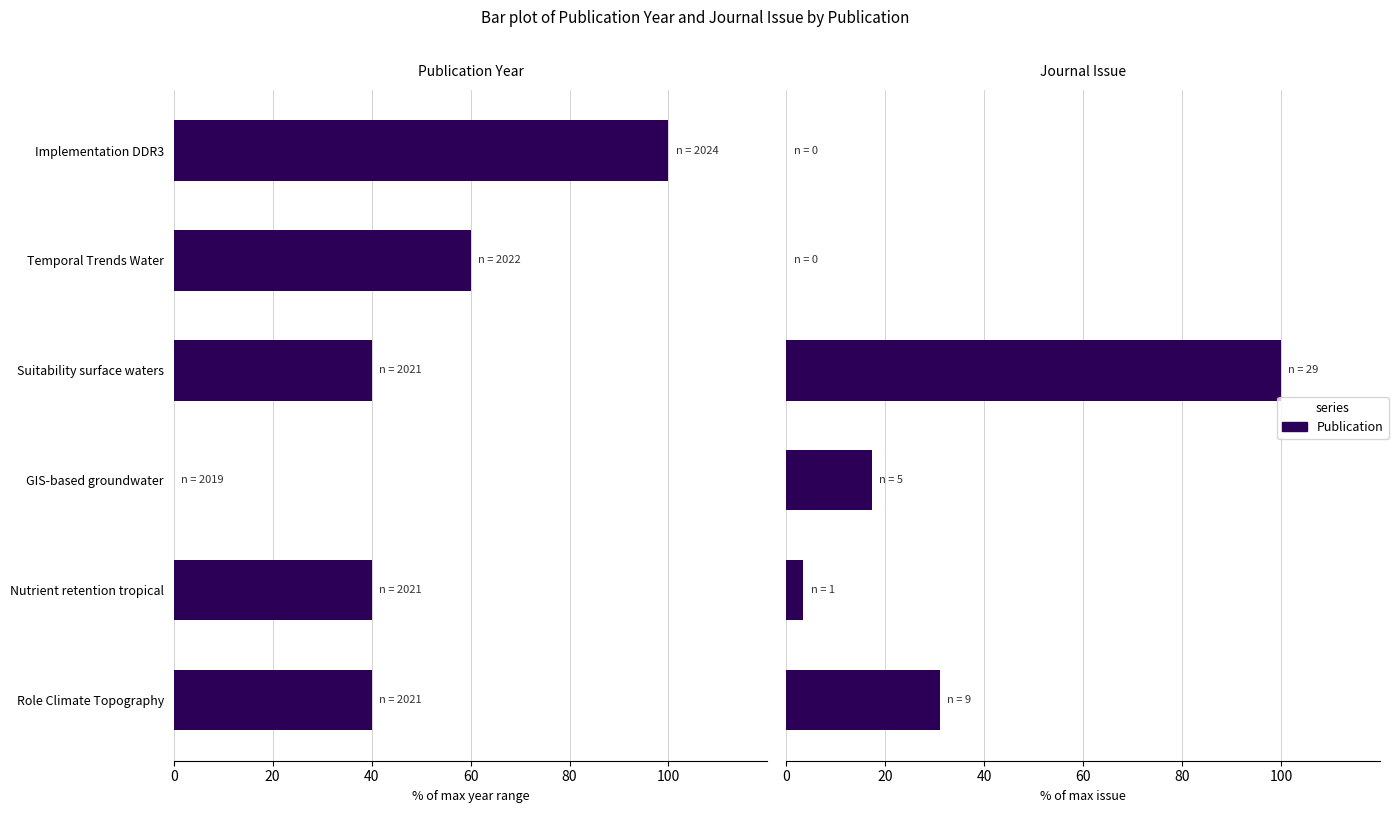

What is the difference between the maximum and minimum values in the Publication Year series?

100.0